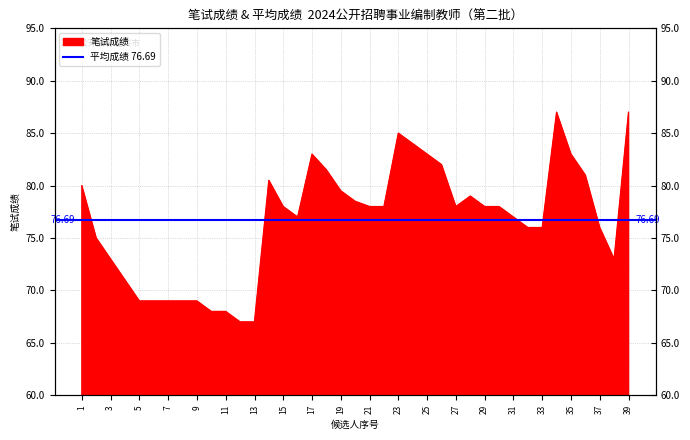

Reading left to right, transcribe all the data shown in this chart.

80.0	75.0	73.0	71.0	69.0	69.0	69.0	69.0	69.0	68.0	68.0	67.0	67.0	80.5	78.0	77.0	83.0	81.5	79.5	78.5	78.0	78.0	85.0	84.0	83.0	82.0	78.0	79.0	78.0	78.0	77.0	76.0	76.0	87.0	83.0	81.0	76.0	73.0	87.0